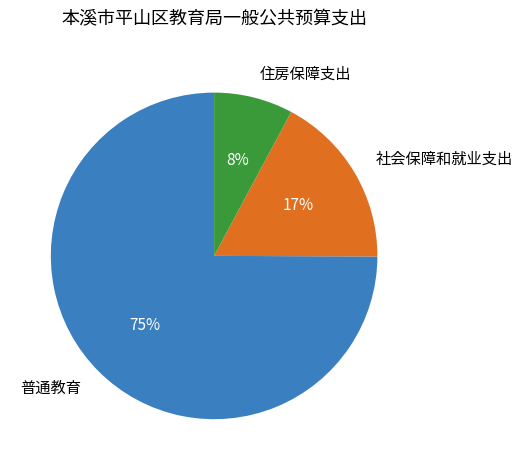

Which category has the biggest portion of the pie?

普通教育